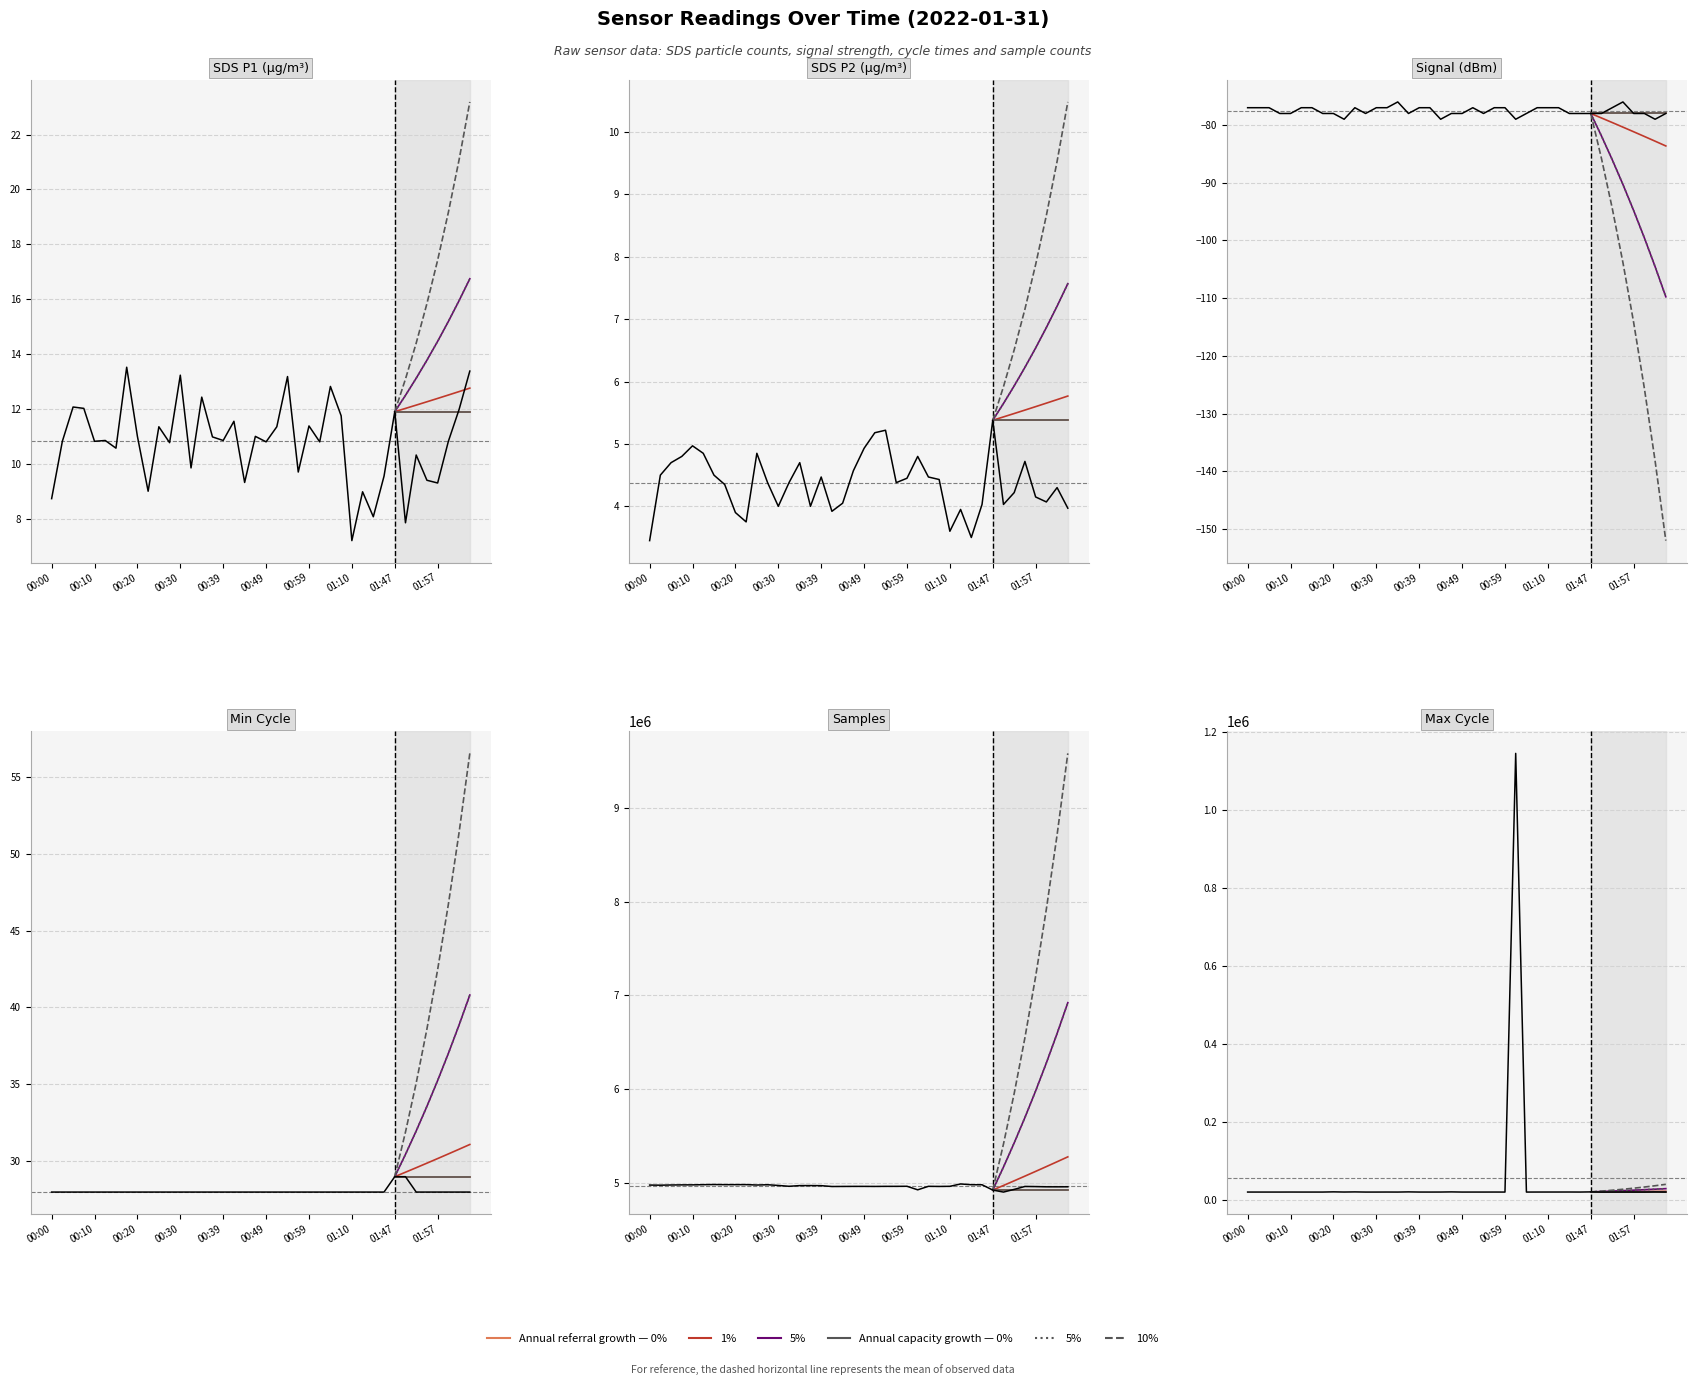

The SDS_P1 series shows 20.2 at 00:30. True or false?

False